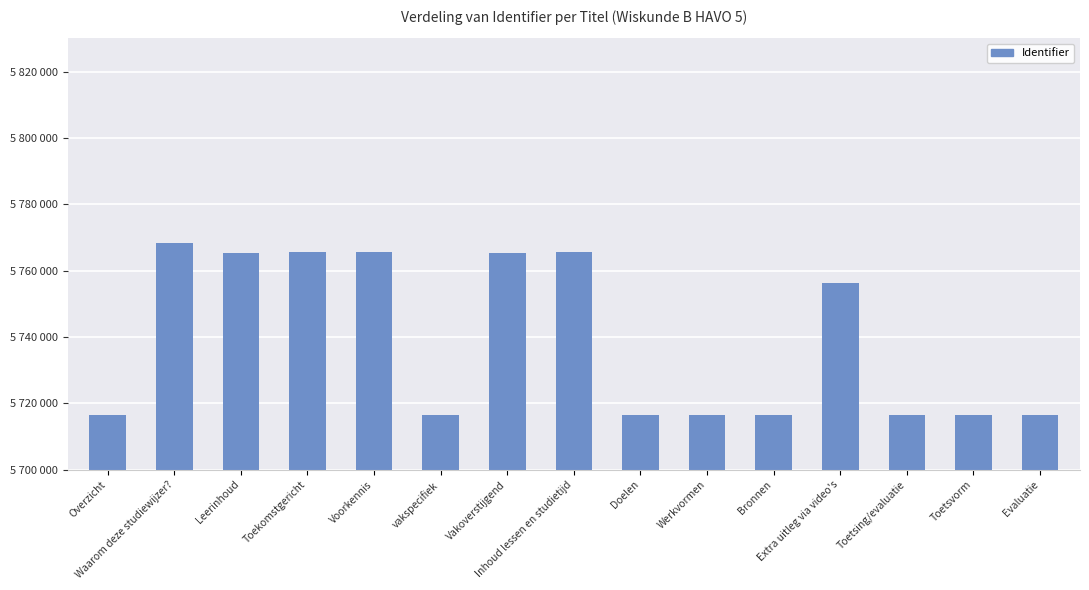

Does the chart contain any negative values?

No